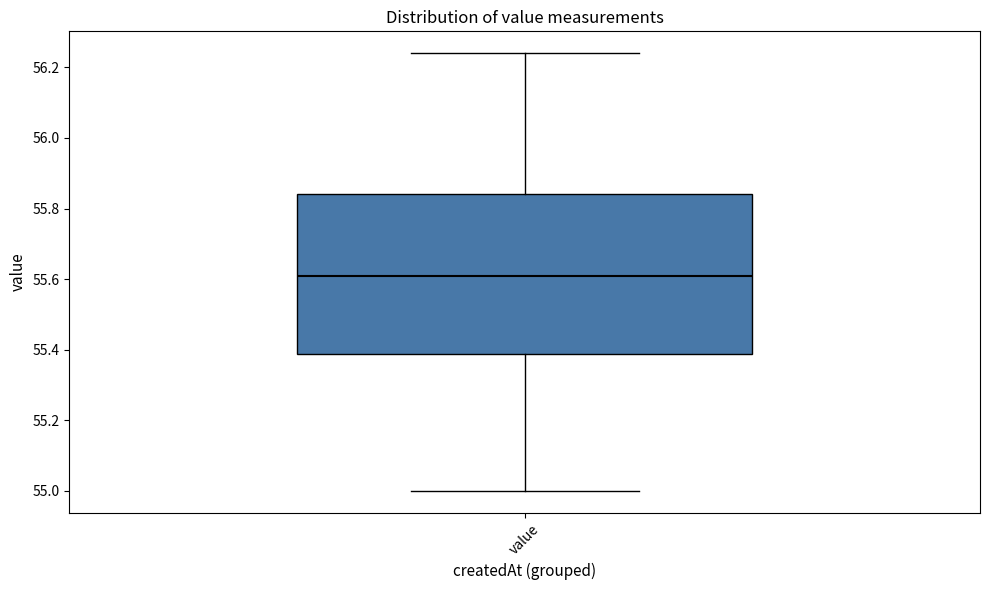

Read this box plot against the y-axis: the position of the median line, the range covered by the box, and the ends of both whiskers. The values are not printed on the chart, so give them approximately, as read against the axis.

median 55.62, box 55.38 to 55.84, whiskers 55.00 to 56.24